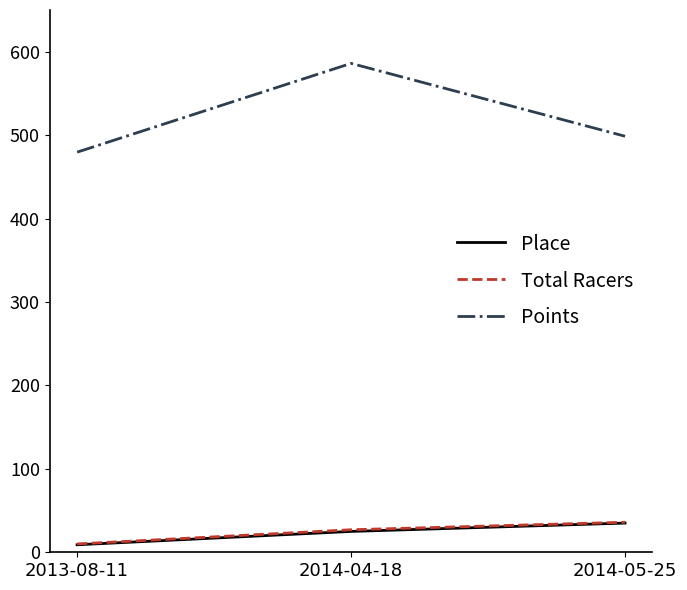

True or false: Place has a value of 25.0 at 2014-04-18.

True